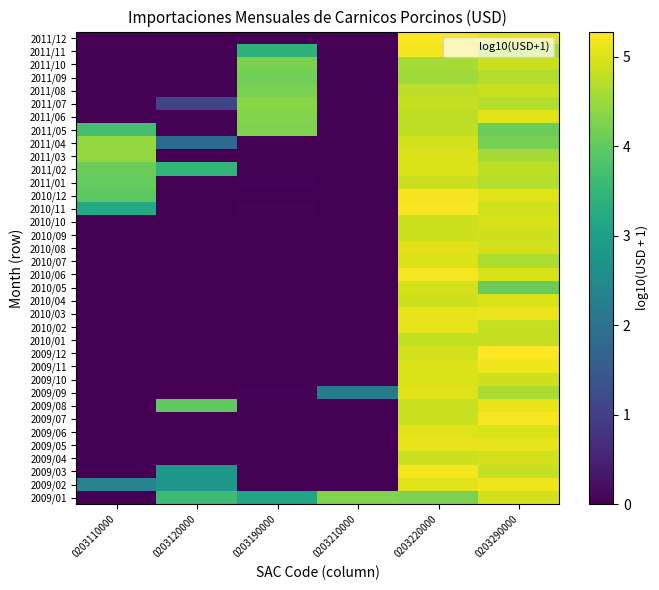

At how many categories does at least one series exceed 0?

6